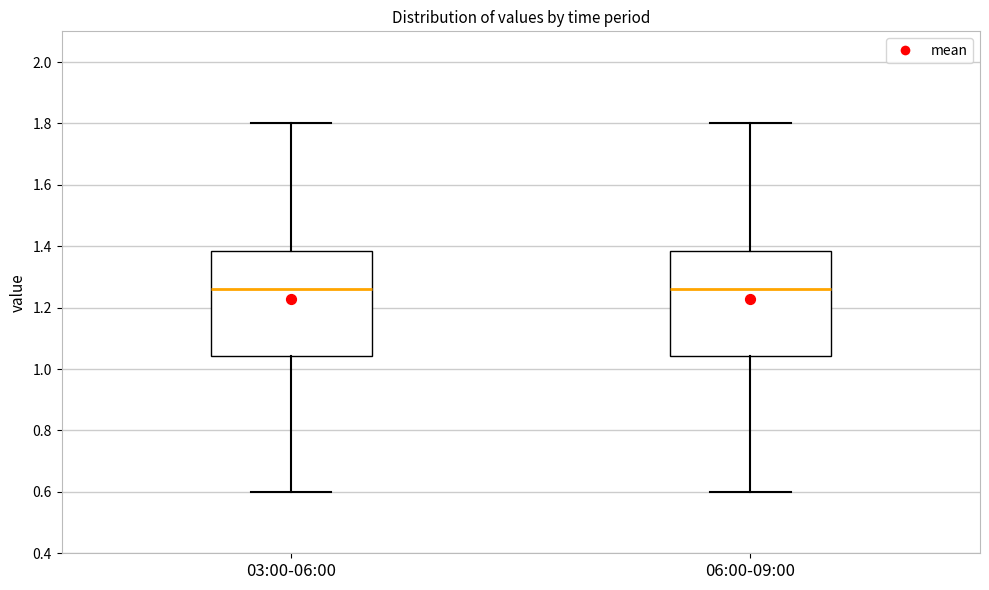

Where does the lower whisker of the box for 06:00-09:00 end on the y-axis? The values are not printed on the chart, so give them approximately, as read against the axis.

0.60